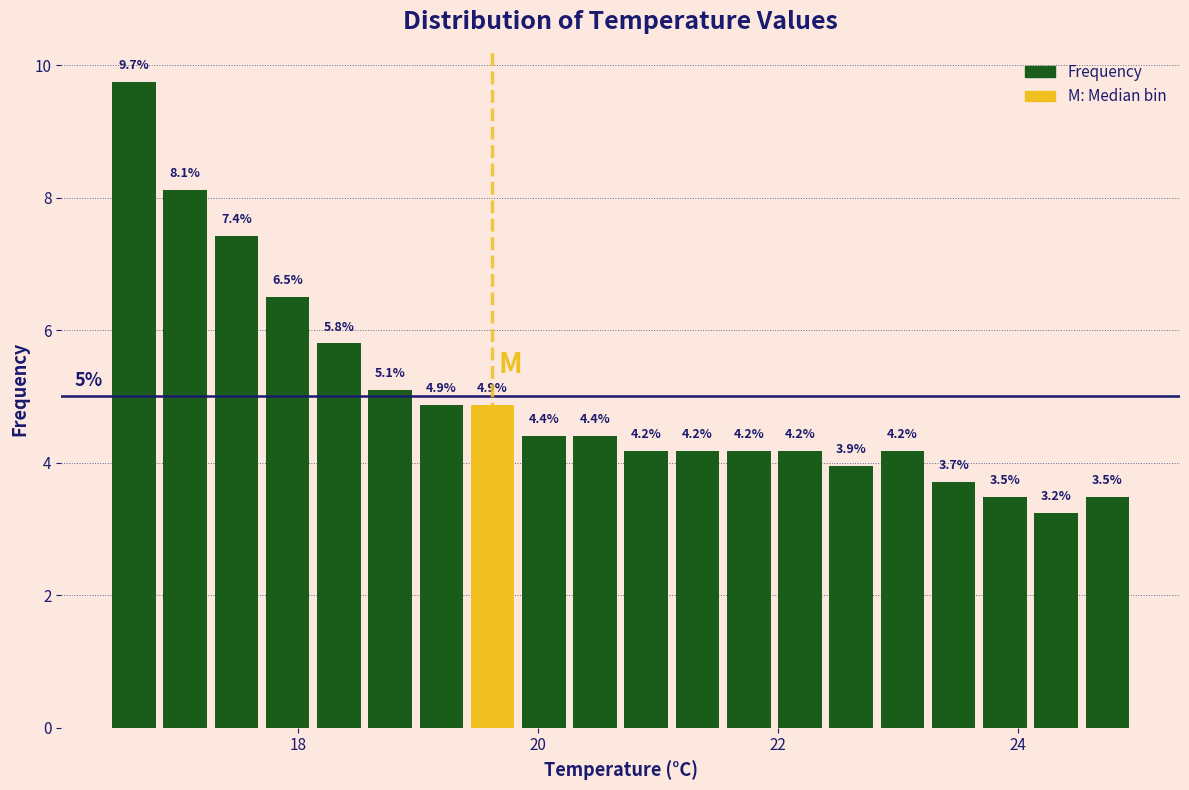

Read against the x-axis, roughly where is the centre of the tallest bar?

16.6